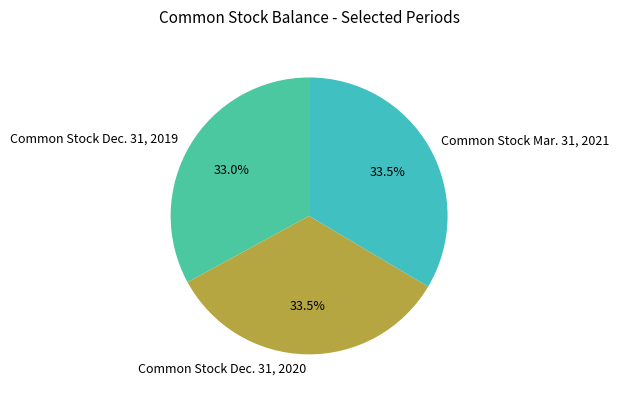

Is Common Stock Dec. 31, 2020 the majority of the pie?

No